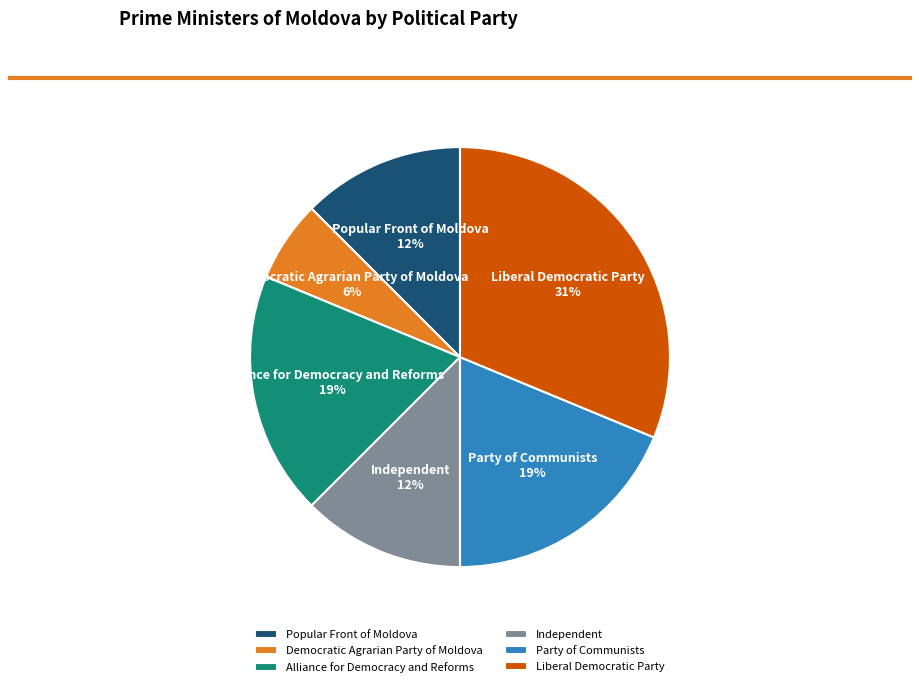

To the nearest percent, what portion does Democratic Agrarian Party of Moldova represent?

6%